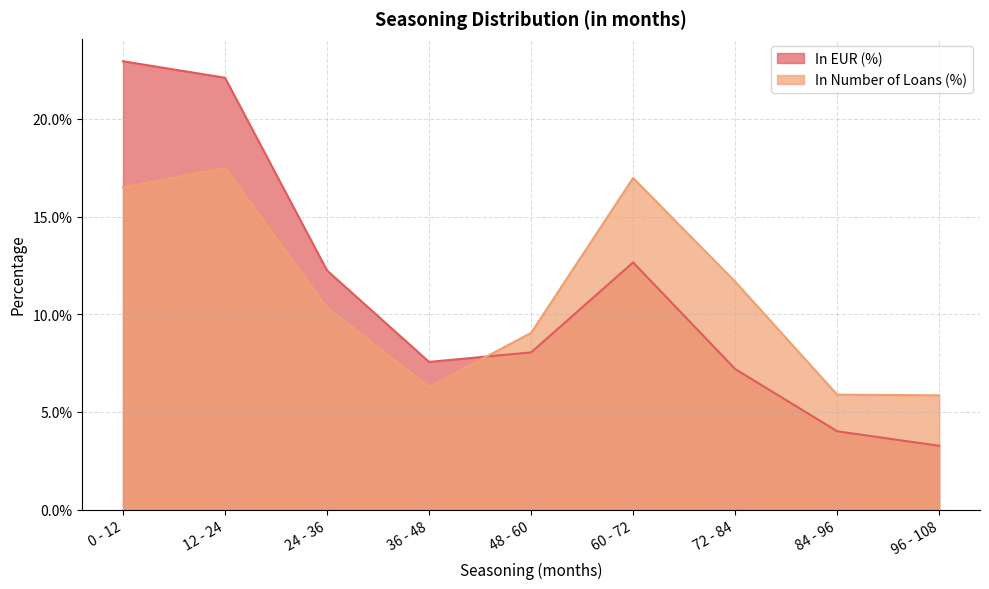

The value of In EUR (%) at 96 - 108 is 0.0. True or false?

False